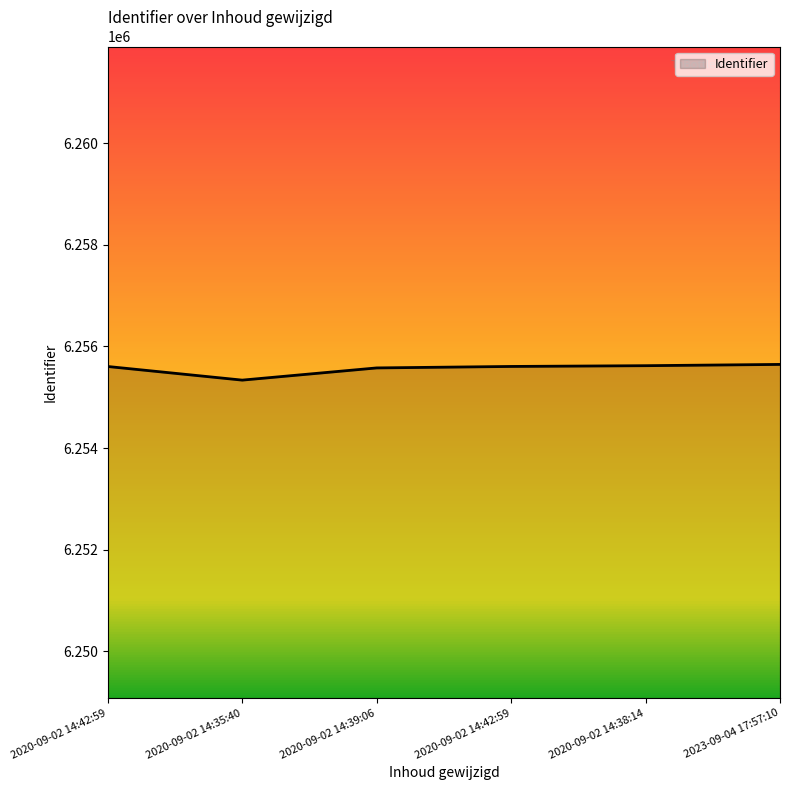

What is the greatest value displayed?

6255646